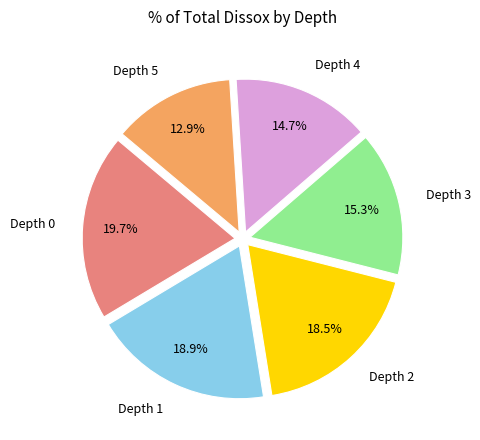

What percentage do Depth 5 and Depth 0 together represent?

32.6%